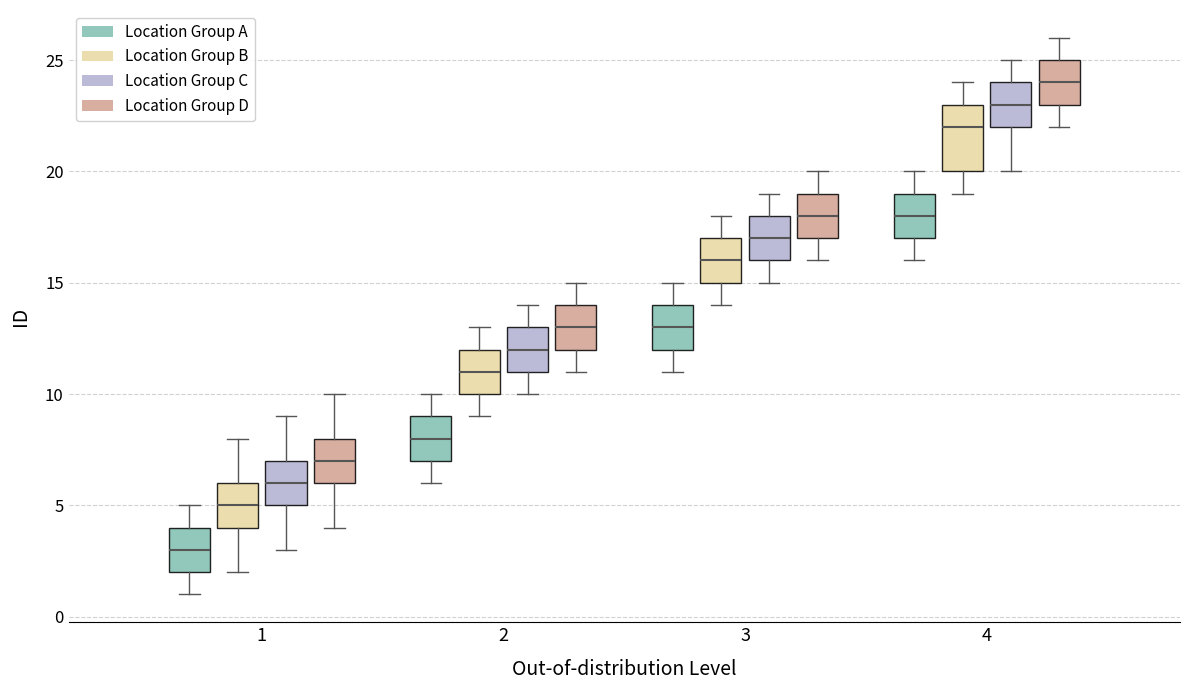

Reading left to right, read every box against the y-axis: the position of its median line, the range the box covers, and the ends of its whiskers. The values are not printed on the chart, so give them approximately, as read against the axis.

1 (Location Group A): median 3, box 2 to 4, whiskers 1 to 5
1 (Location Group B): median 5, box 4 to 6, whiskers 2 to 8
1 (Location Group C): median 6, box 5 to 7, whiskers 3 to 9
1 (Location Group D): median 7, box 6 to 8, whiskers 4 to 10
2 (Location Group A): median 8, box 7 to 9, whiskers 6 to 10
2 (Location Group B): median 11, box 10 to 12, whiskers 9 to 13
2 (Location Group C): median 12, box 11 to 13, whiskers 10 to 14
2 (Location Group D): median 13, box 12 to 14, whiskers 11 to 15
3 (Location Group A): median 13, box 12 to 14, whiskers 11 to 15
3 (Location Group B): median 16, box 15 to 17, whiskers 14 to 18
3 (Location Group C): median 17, box 16 to 18, whiskers 15 to 19
3 (Location Group D): median 18, box 17 to 19, whiskers 16 to 20
4 (Location Group A): median 18, box 17 to 19, whiskers 16 to 20
4 (Location Group B): median 22, box 20 to 23, whiskers 19 to 24
4 (Location Group C): median 23, box 22 to 24, whiskers 20 to 25
4 (Location Group D): median 24, box 23 to 25, whiskers 22 to 26